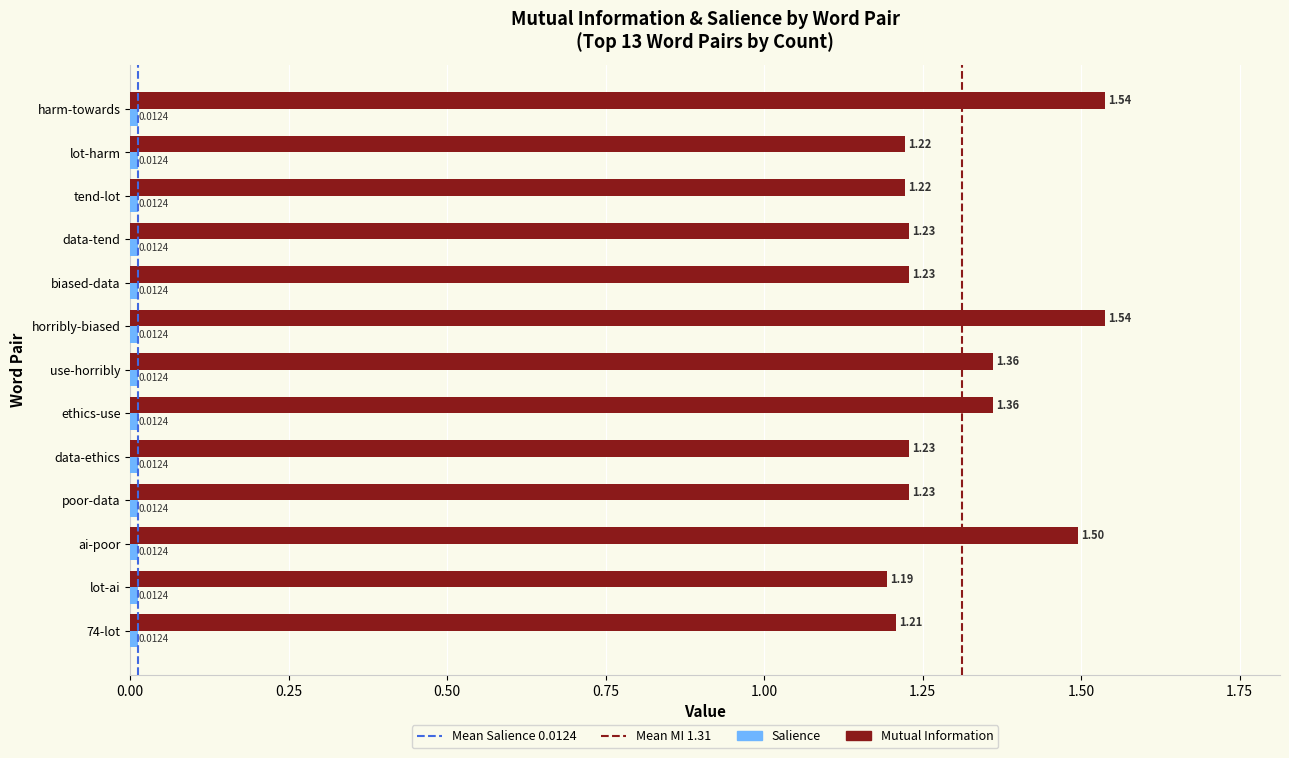

What is the average value of the Mutual Information series?

1.3